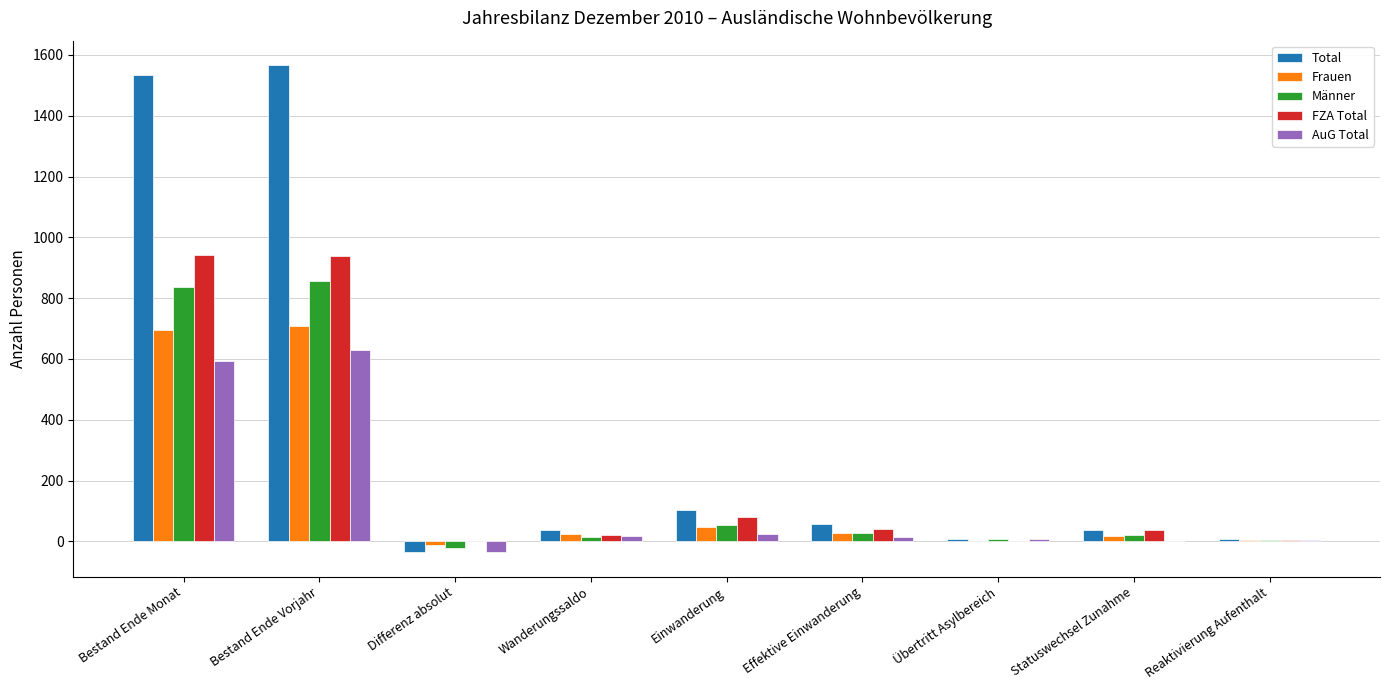

How many series are shown in this chart?

5